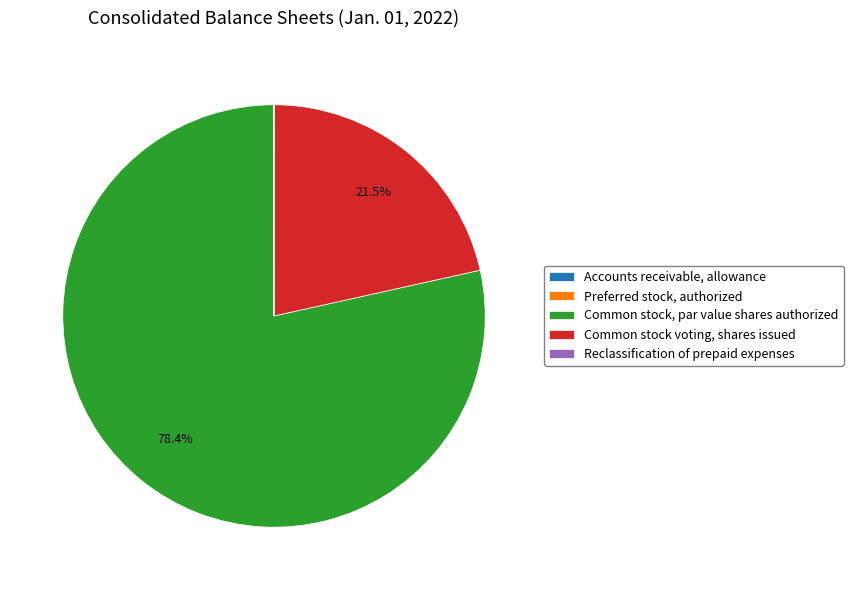

Is there a majority slice in this chart?

Yes